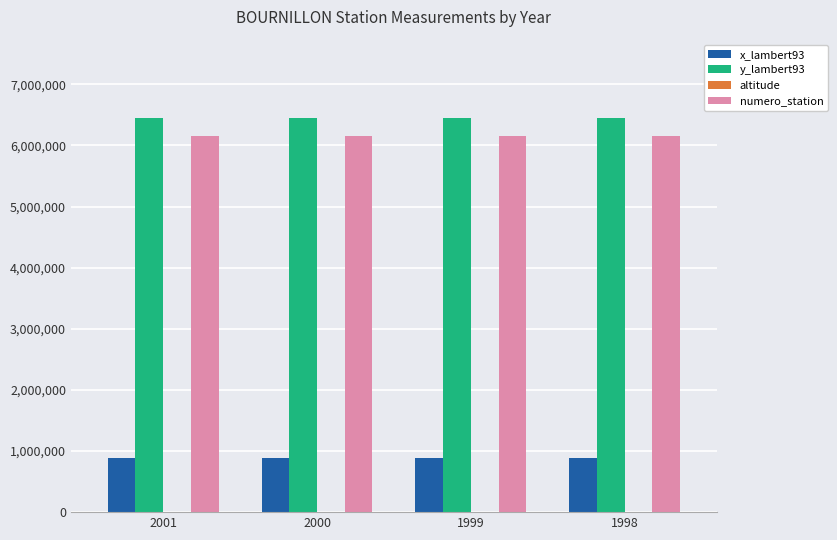

Are the bars grouped side by side (vs. stacked)?

Yes